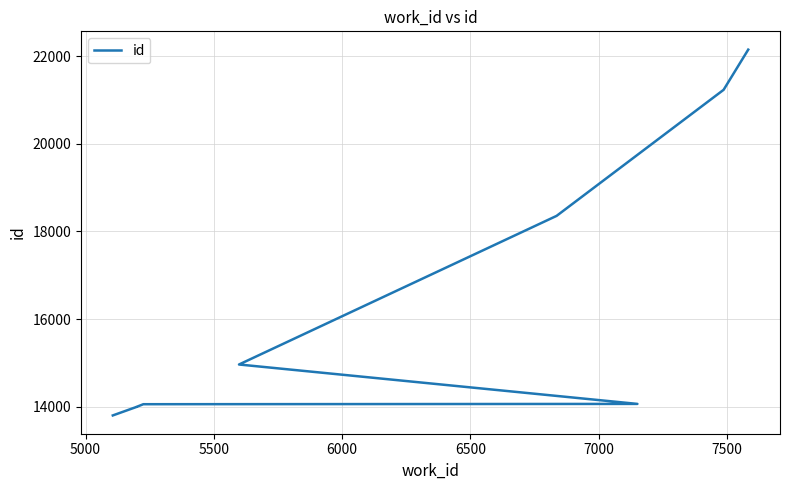

The chart shows a value of 2996 at 4500. True or false?

False